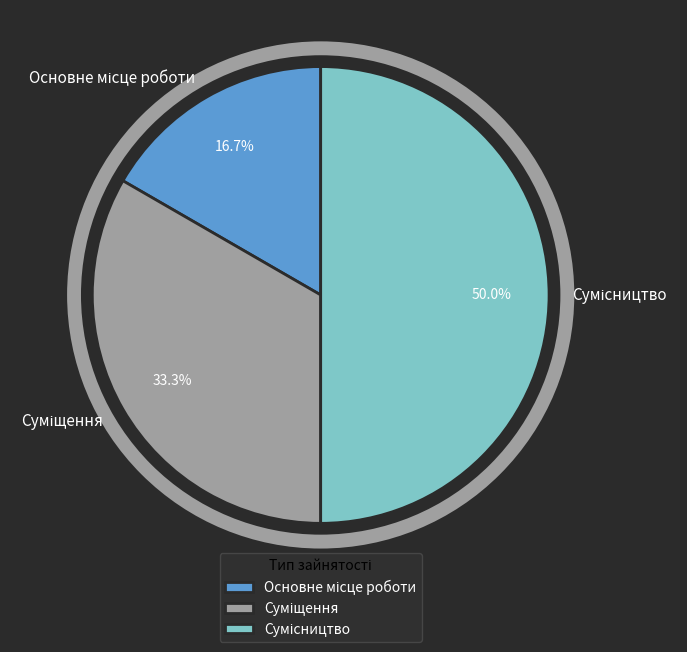

How many slices are in this pie chart?

3